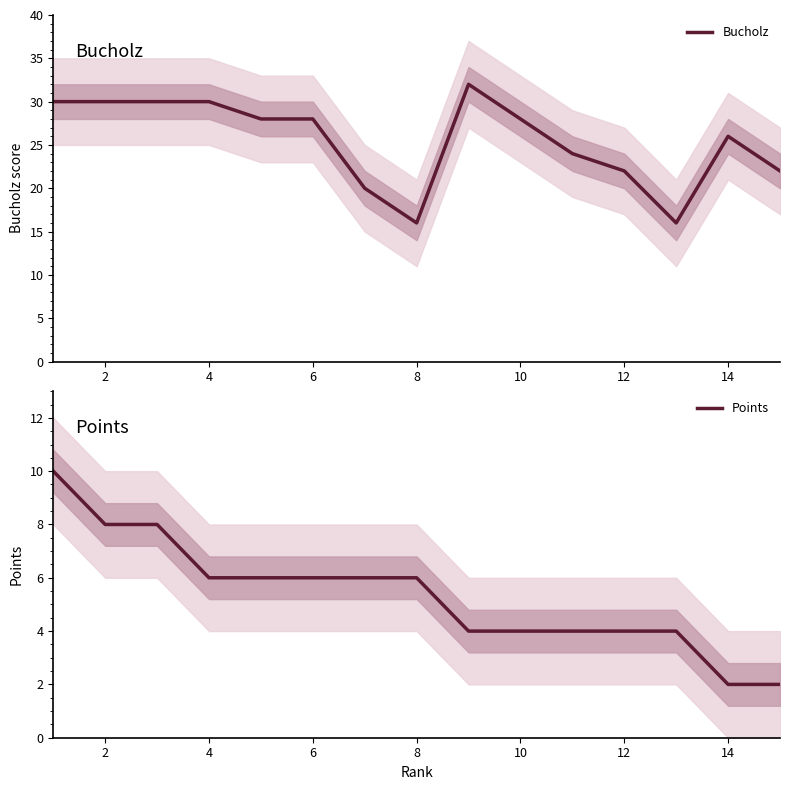

At how many categories does at least one series exceed 31?

1